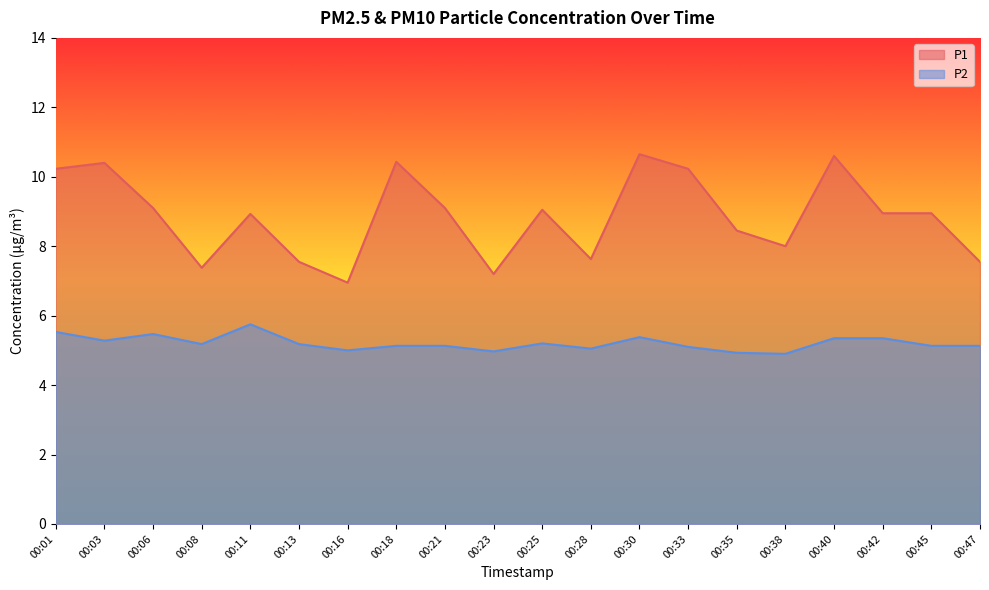

What is the value of the P2 point at the 13th from the left?

5.4